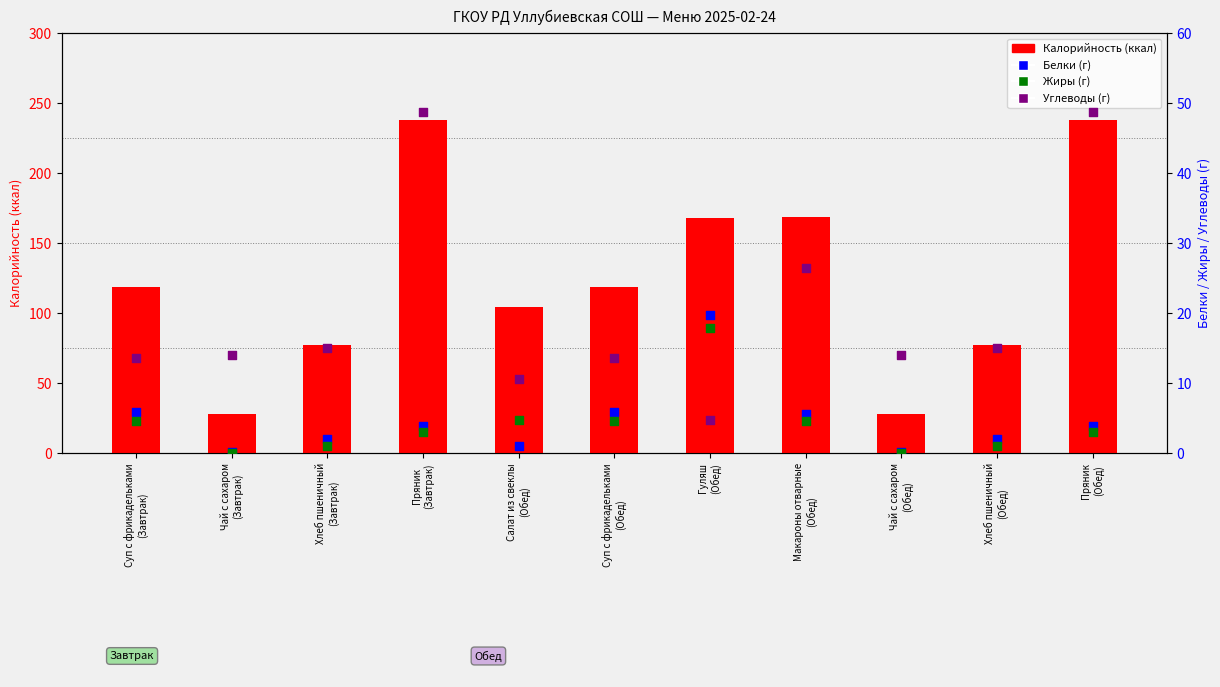

What is the total value across all series at Пряник
(Обед)?

293.6